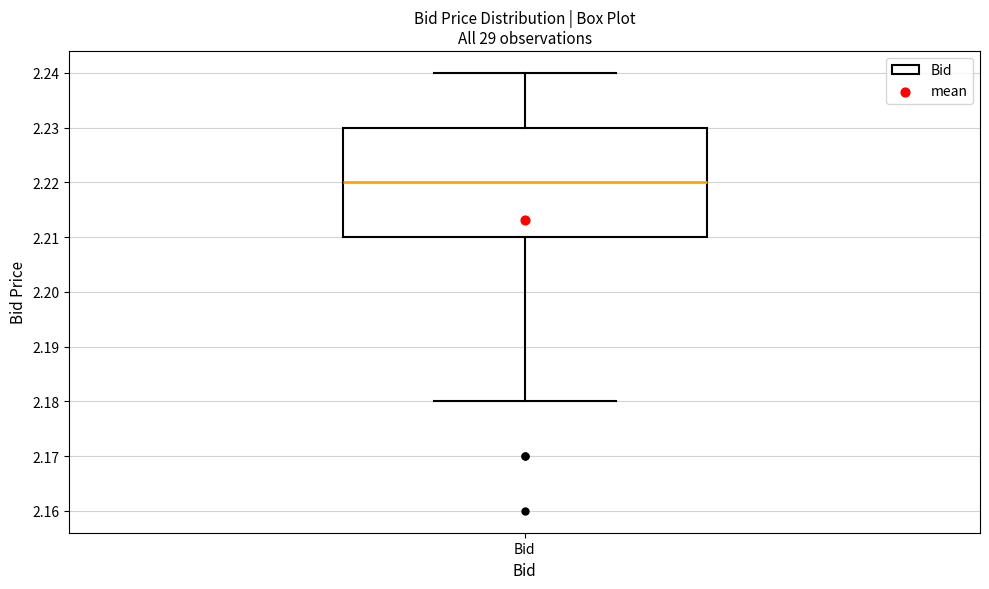

Read this box plot against the y-axis: the position of the median line, the range covered by the box, and the ends of both whiskers. The values are not printed on the chart, so give them approximately, as read against the axis.

median 2.22, box 2.21 to 2.23, whiskers 2.18 to 2.24